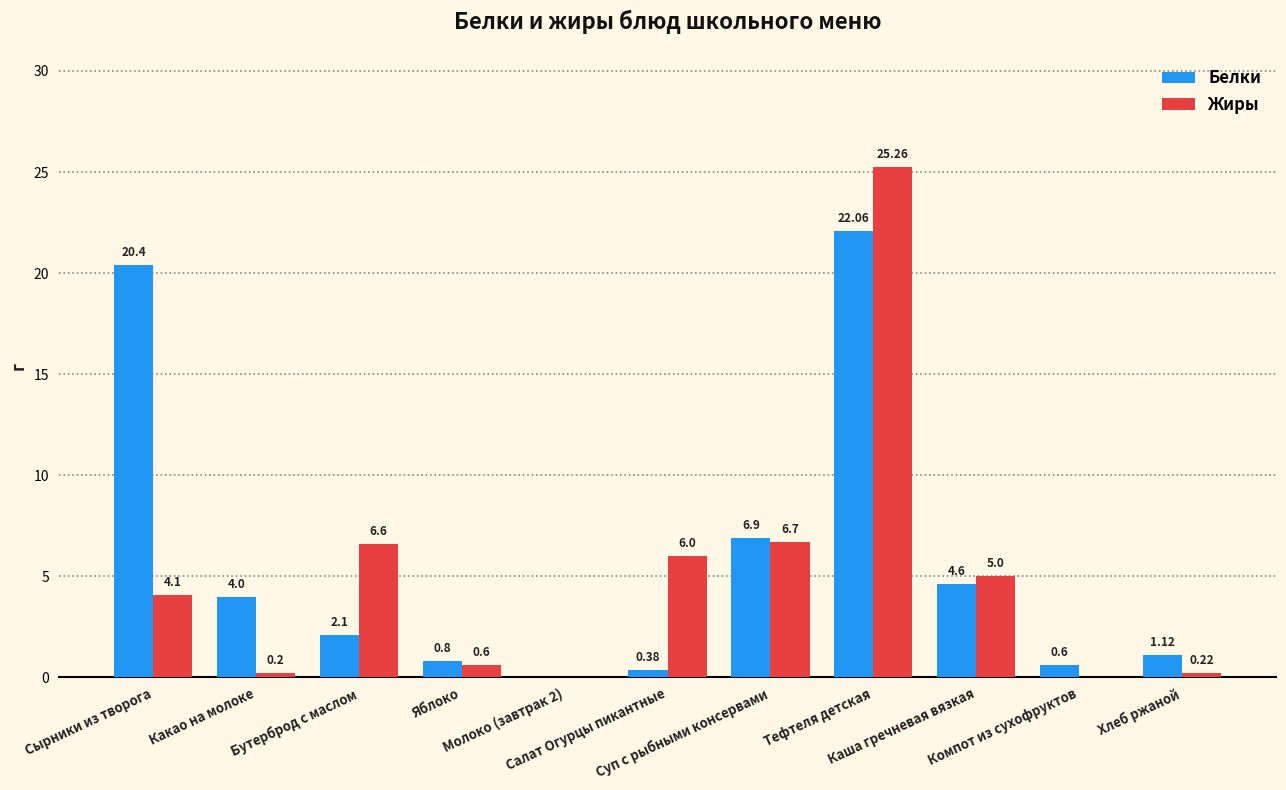

What is the highest value of the Жиры series?

25.3